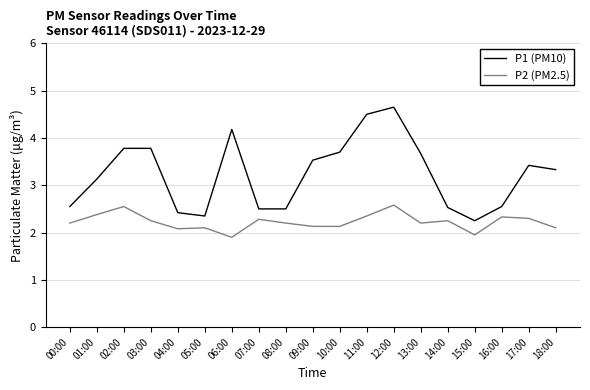

How many values in the P2 (PM2.5) series are below 2?

2